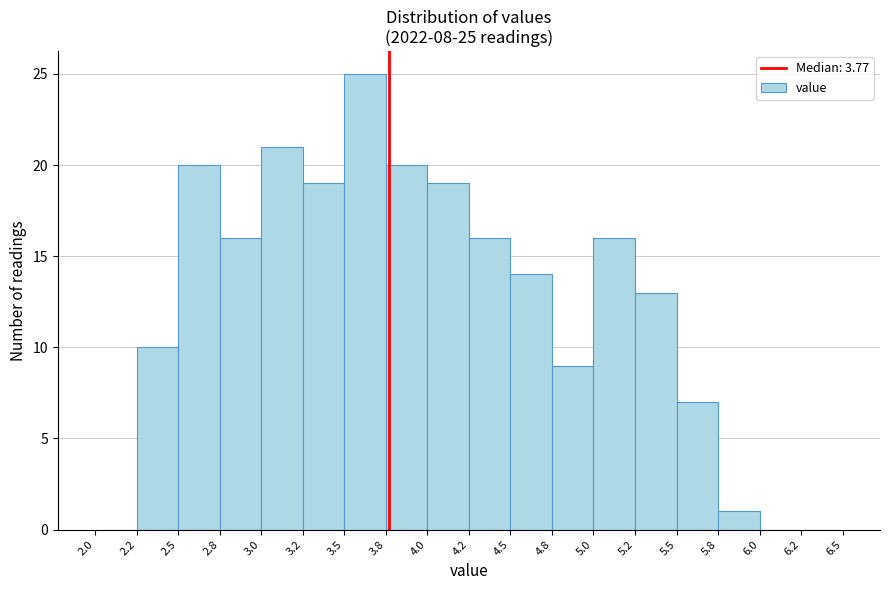

Reading left to right, list all the values displayed in this chart.

2.0=0	2.2=10	2.5=20	2.8=16	3.0=21	3.2=19	3.5=25	3.8=20	4.0=19	4.2=16	4.5=14	4.8=9	5.0=16	5.2=13	5.5=7	5.8=1	6.0=0	6.2=0